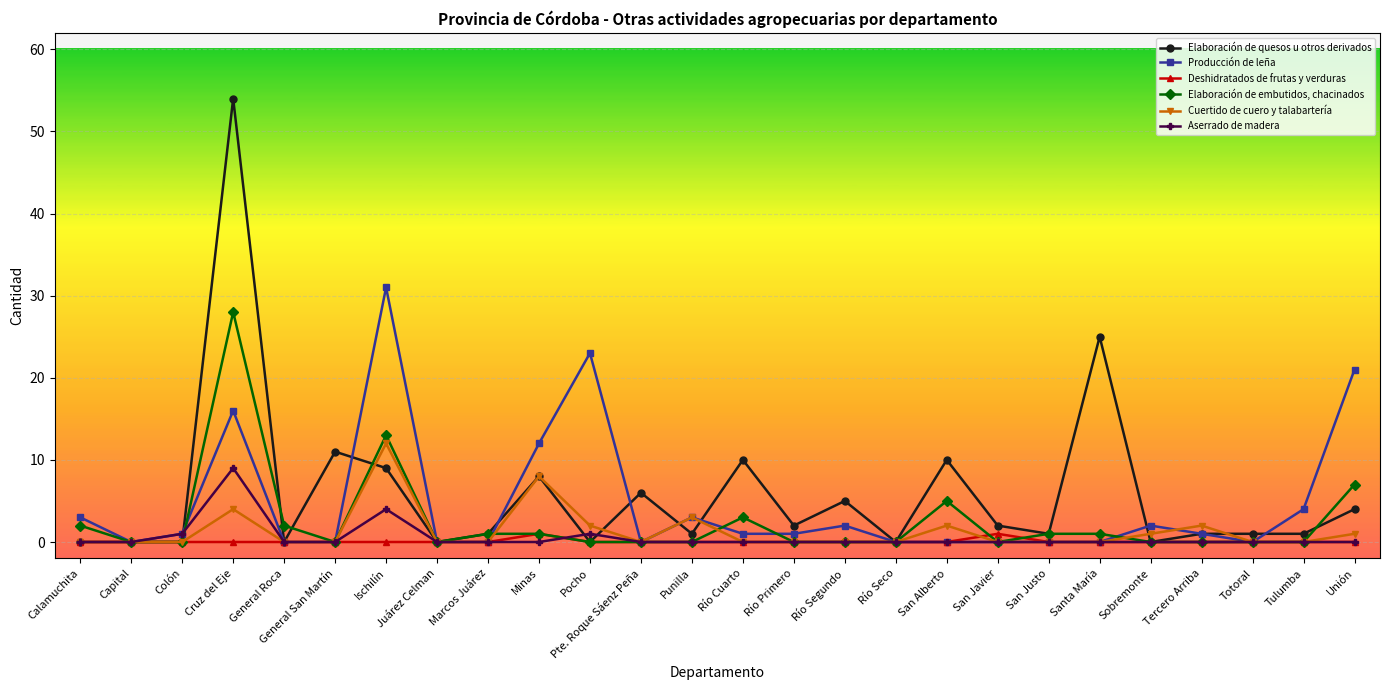

Where is the first local maximum for Aserrado de madera?

Cruz del Eje